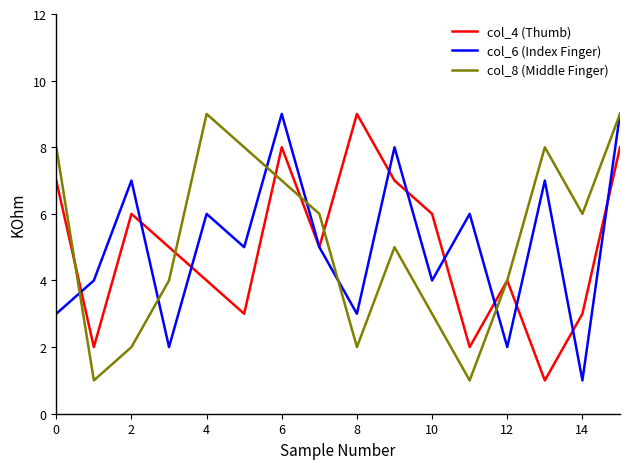

Is the value of col_4 (Thumb) at 10 greater than the value of col_6 (Index Finger) at 6?

No